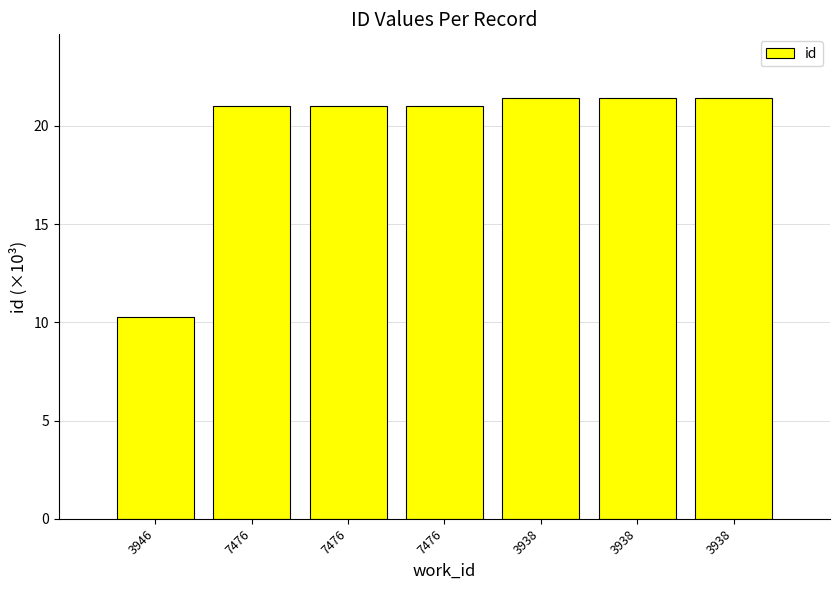

Reading left to right, list all the values displayed in this chart.

3946=10.3	7476=21.0	7476=21.0	7476=21.0	3938=21.4	3938=21.4	3938=21.4